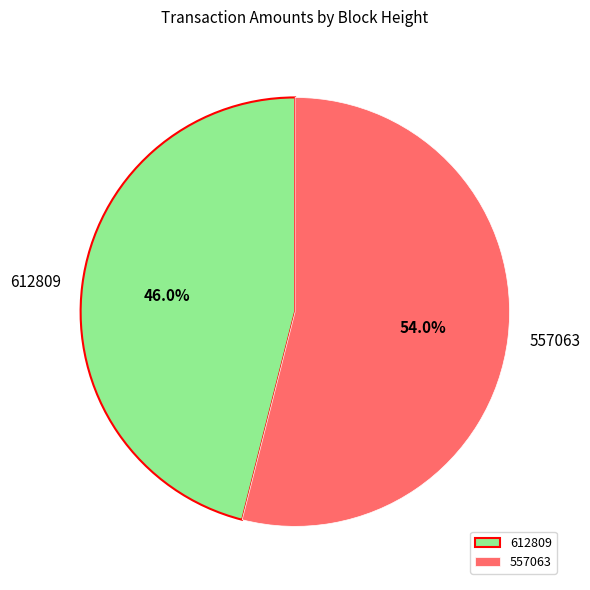

To the nearest percent, what is the difference between the 612809 and 557063 slice percentages?

8%